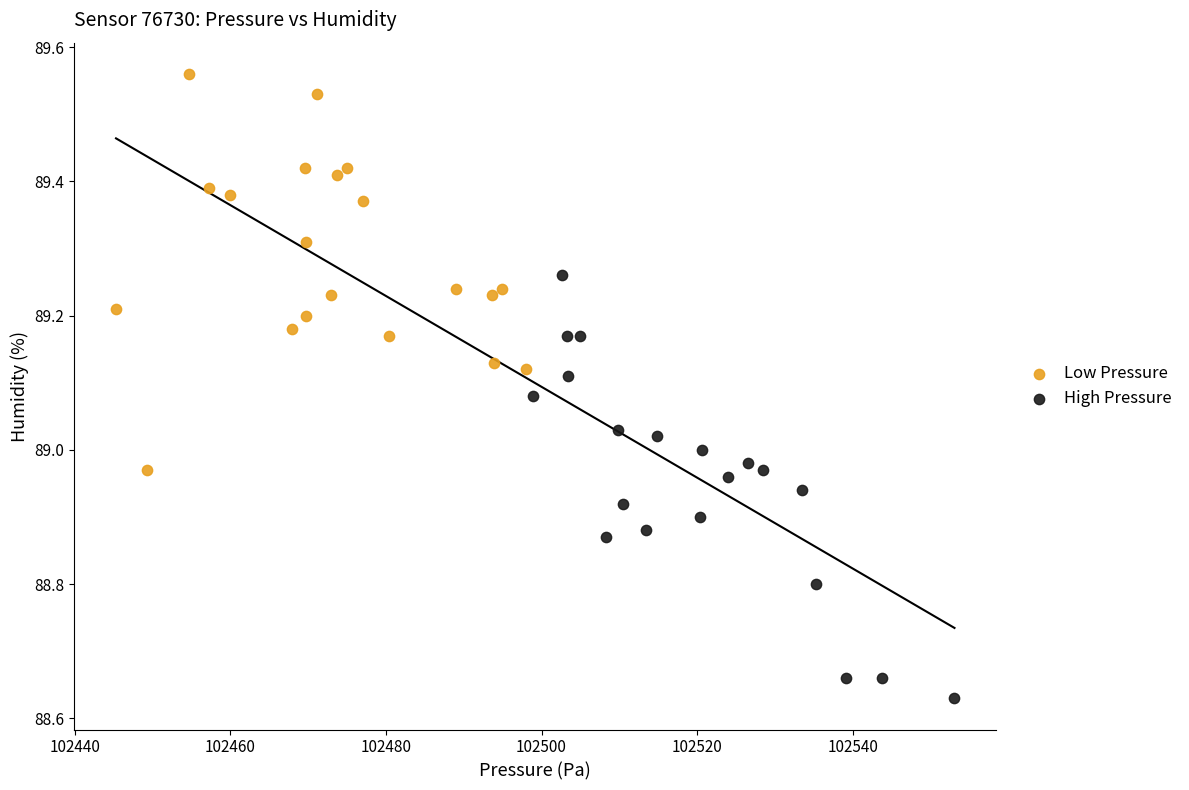

Which series contains the highest Y value?

Low Pressure